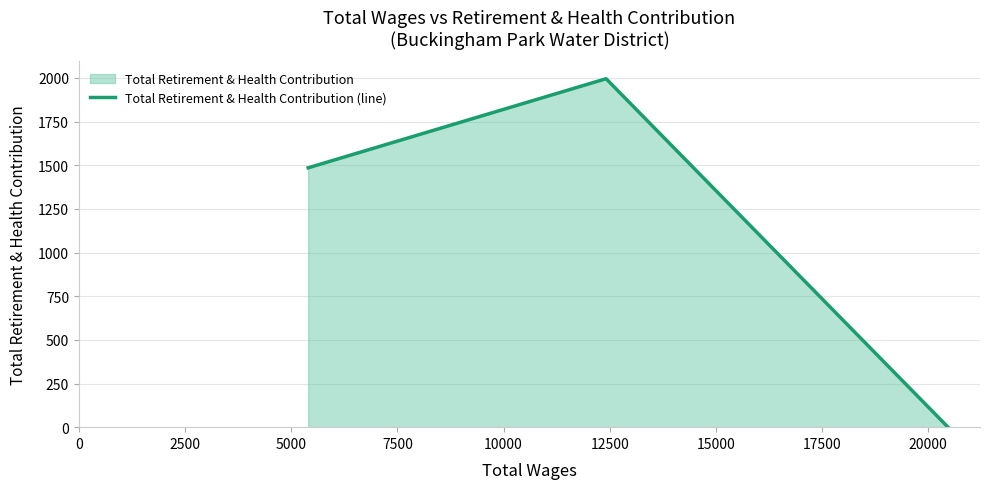

What is the difference between the maximum and minimum values?

1995